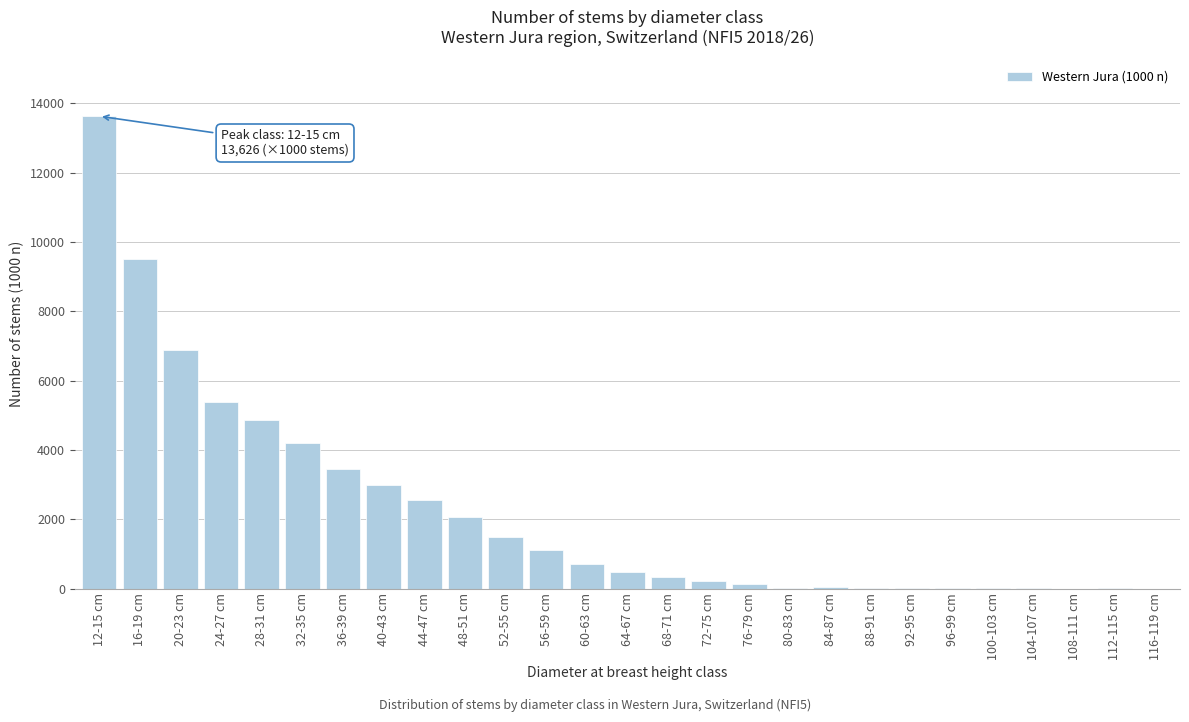

Between 108-111 cm and 52-55 cm, which is larger?

52-55 cm